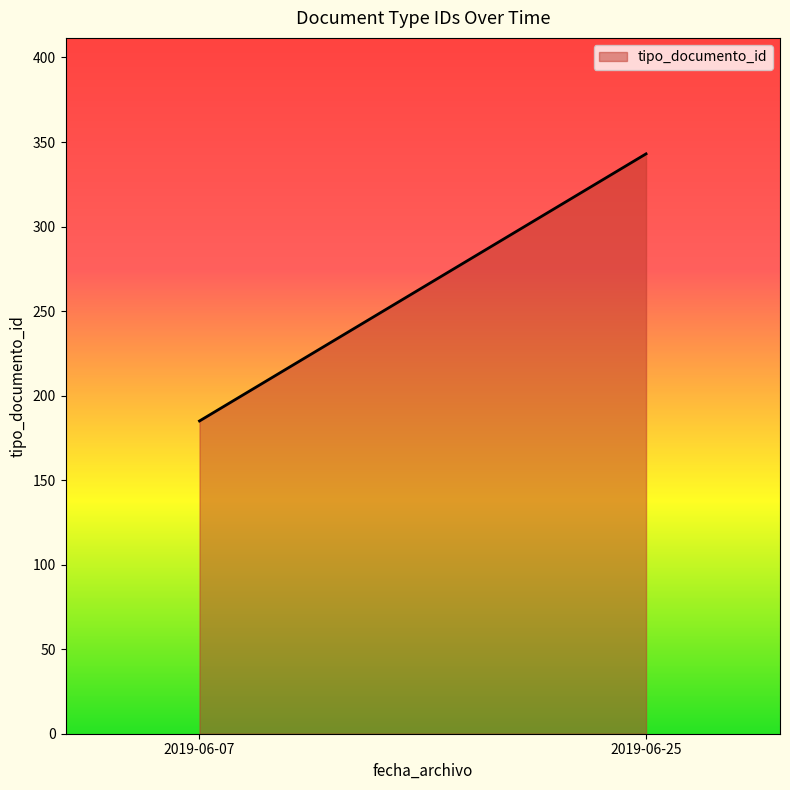

What is the average value?

264